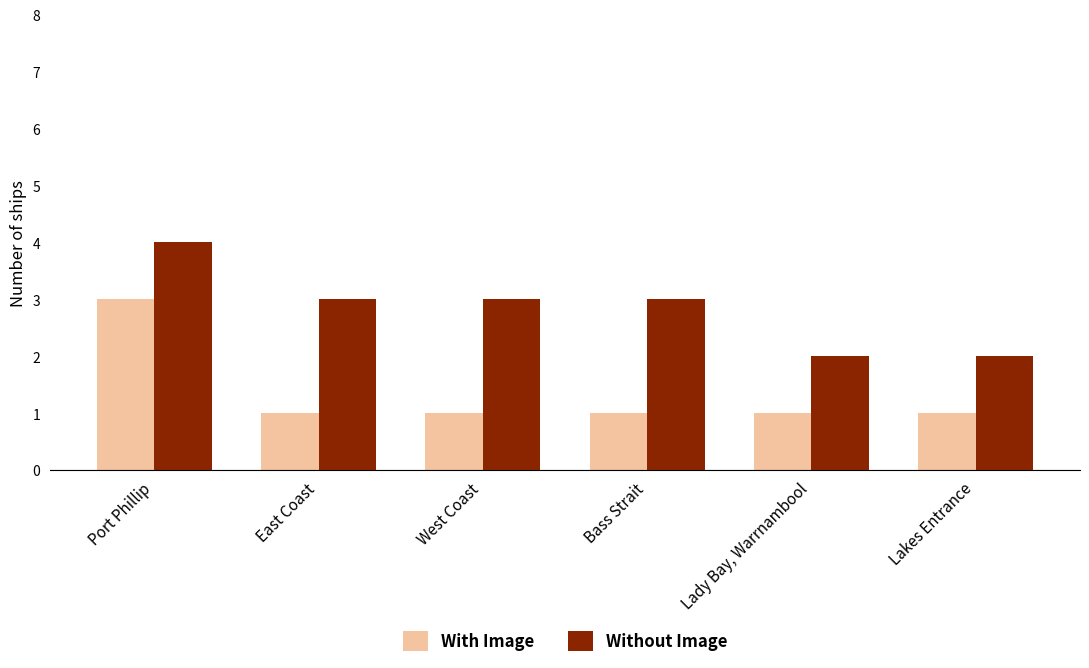

What position from the right is West Coast?

4